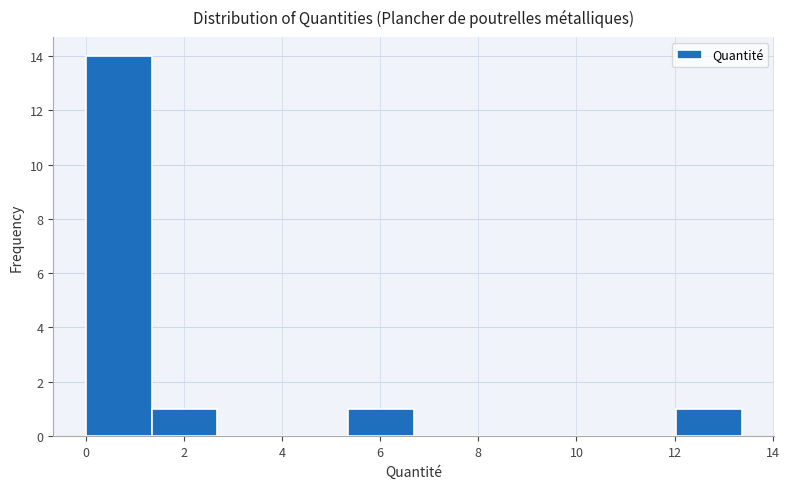

Reading left to right, transcribe this chart: for each bar, give the range it covers on the x-axis and its height. Neither the bar edges nor the heights are printed on the chart, so give them approximately, as read against the axes.

0.0 to 1.4: 14
1.4 to 2.6: 1
2.6 to 4.0: 0
4.0 to 5.4: 0
5.4 to 6.6: 1
6.6 to 8.0: 0
8.0 to 9.4: 0
9.4 to 10.6: 0
10.6 to 12.0: 0
12.0 to 13.4: 1